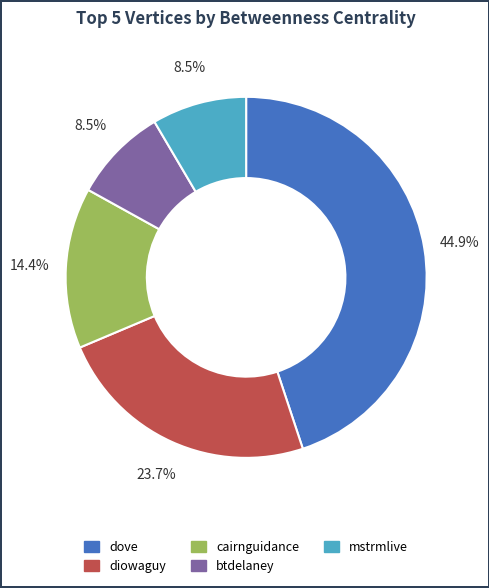

What is the largest slice in the pie chart?

dove